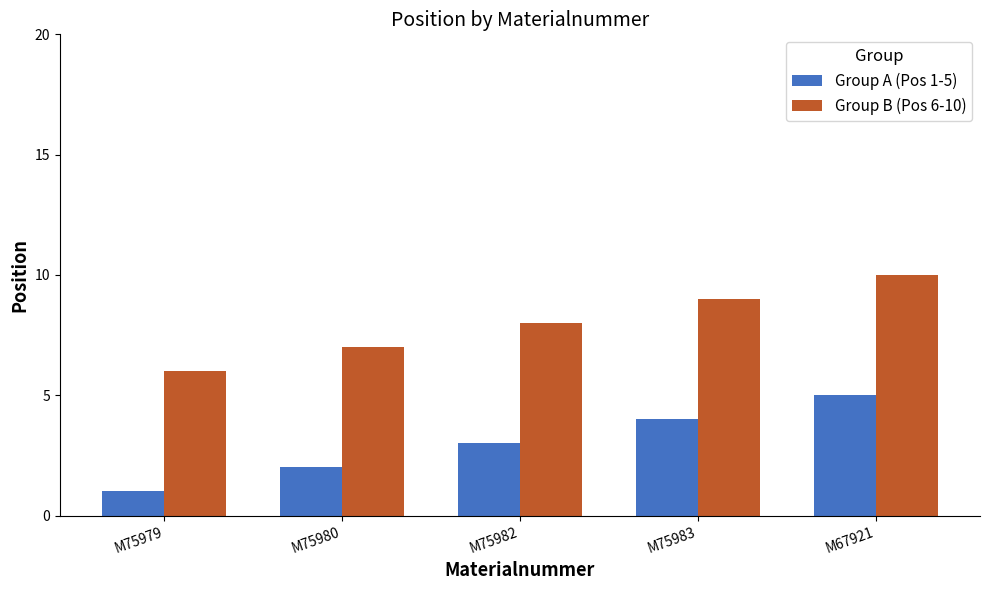

How many series are shown in this chart?

2